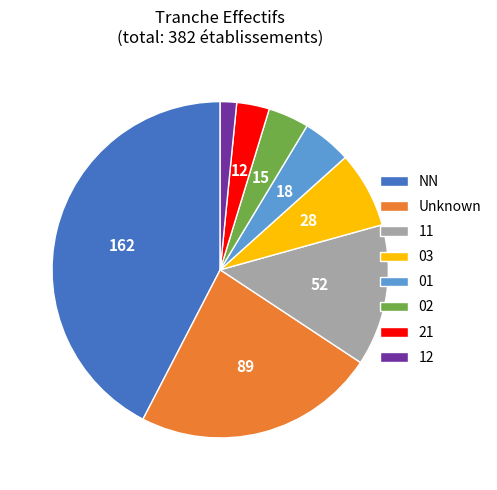

Is there any slice that represents more than half of the pie?

No